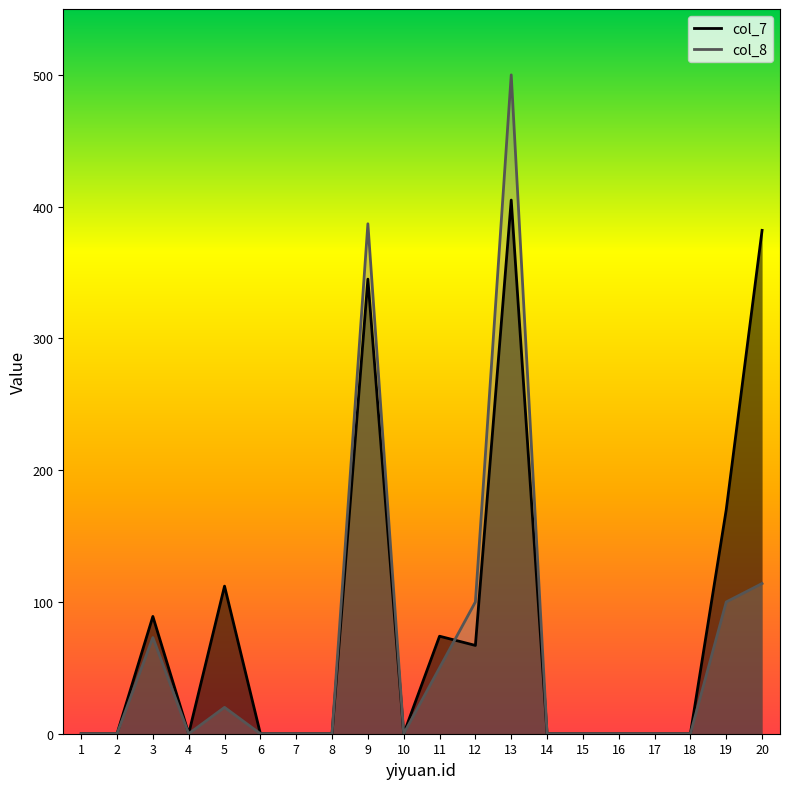

Reading left to right, extract all data points from this chart.

col_7: 1=0	2=0	3=89	4=0	5=112	6=0	7=0	8=0	9=345	10=0	11=74	12=67	13=405	14=0	15=0	16=0	17=0	18=0	19=170	20=382
col_8: 1=0	2=0	3=73	4=0	5=20	6=0	7=0	8=0	9=387	10=0	11=50	12=100	13=500	14=0	15=0	16=0	17=0	18=0	19=100	20=114